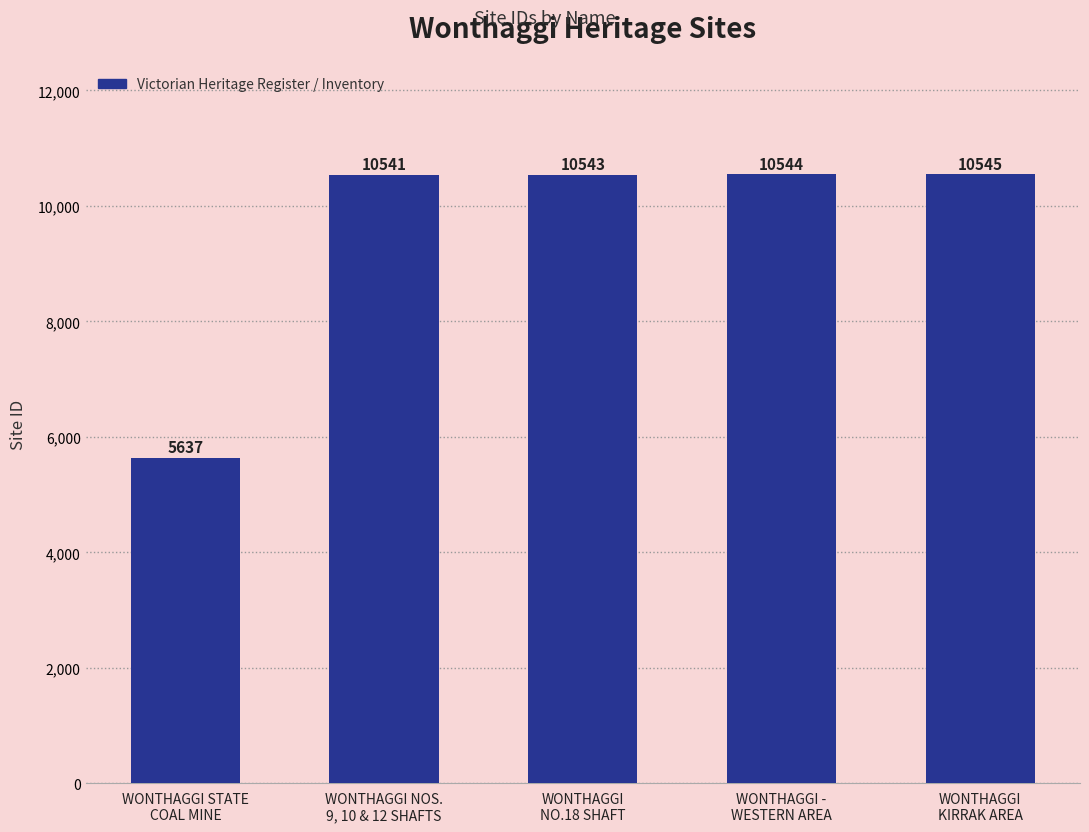

What is the difference between the values at WONTHAGGI NOS.
9, 10 & 12 SHAFTS and WONTHAGGI
NO.18 SHAFT?

2